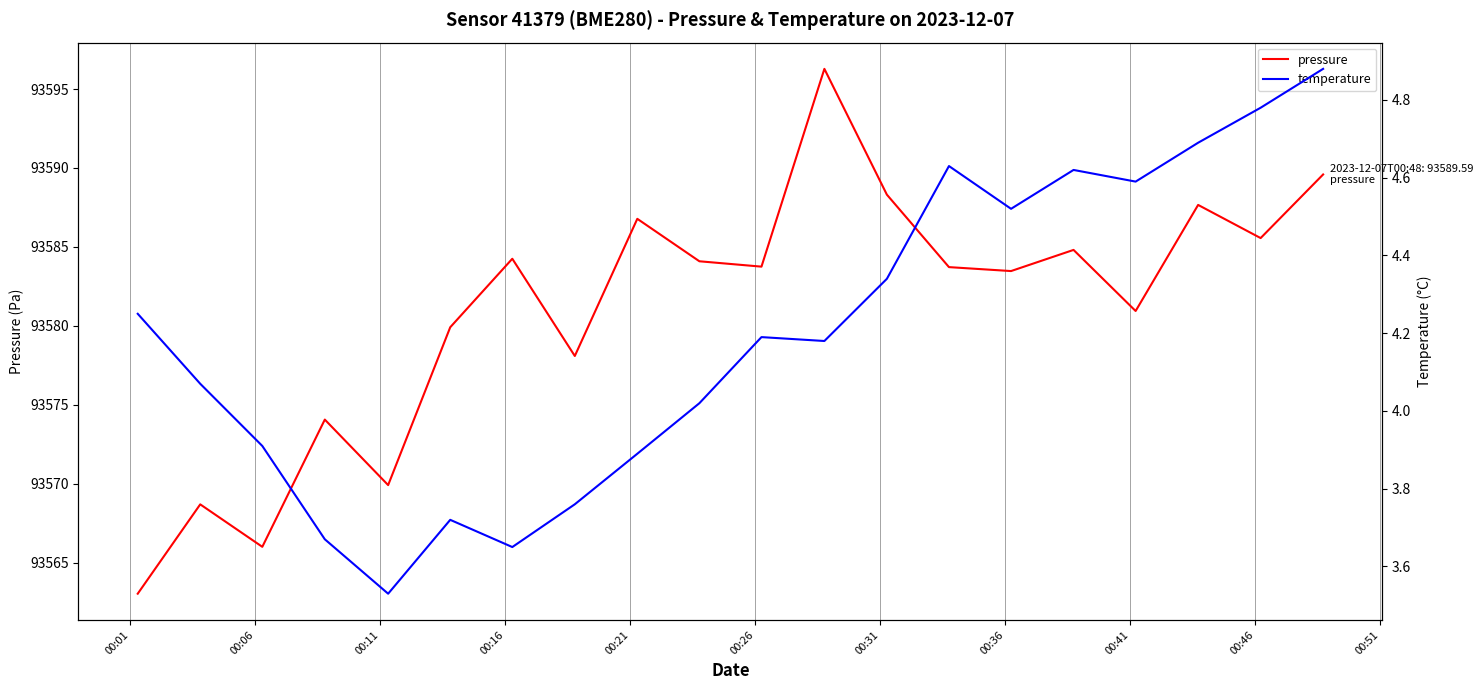

Which series has the largest total across all categories?

pressure